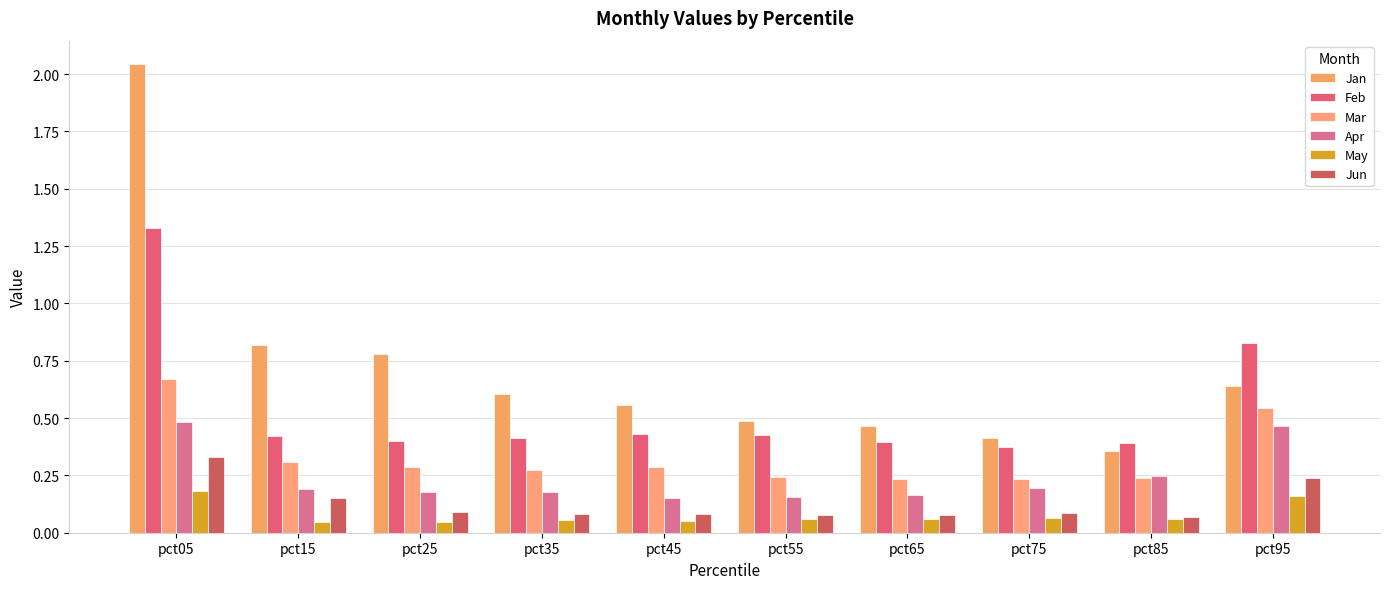

What are all the series names shown in the legend?

Jan, Feb, Mar, Apr, May, Jun